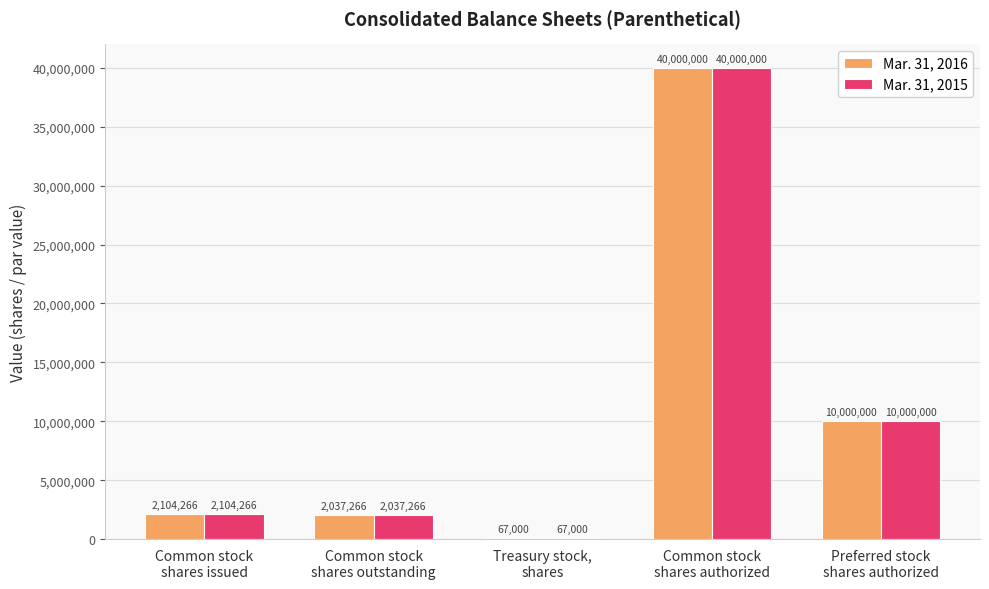

The Mar. 31, 2015 series shows 2037266 at Common stock
shares outstanding. True or false?

True